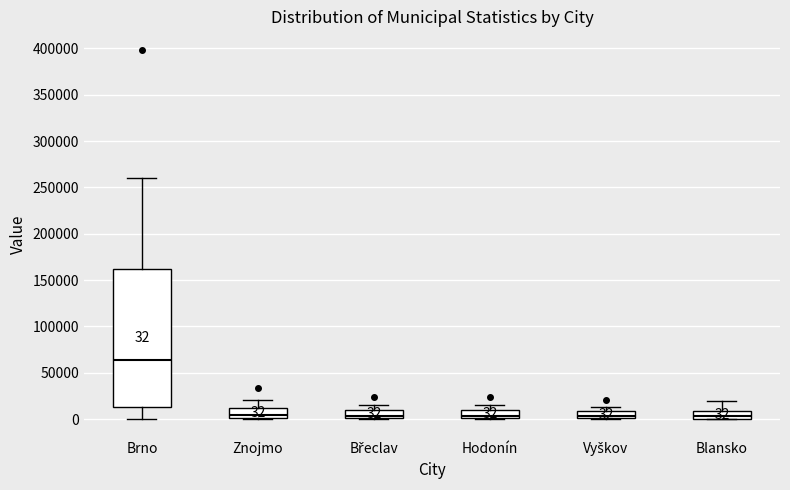

Which box is the tallest, from its lower edge to its upper edge?

Brno